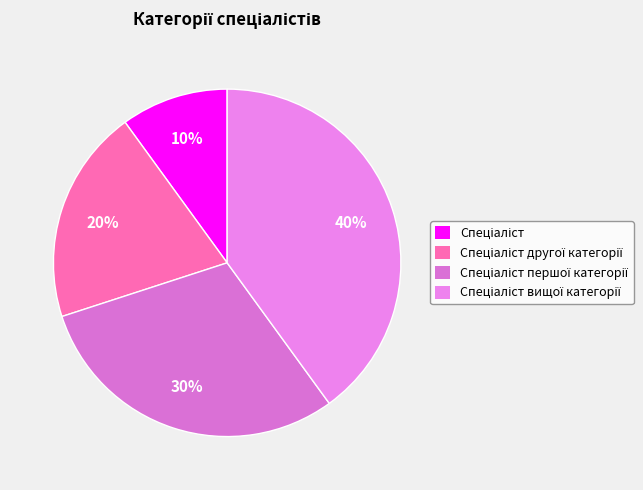

Count the number of slices in the pie.

4